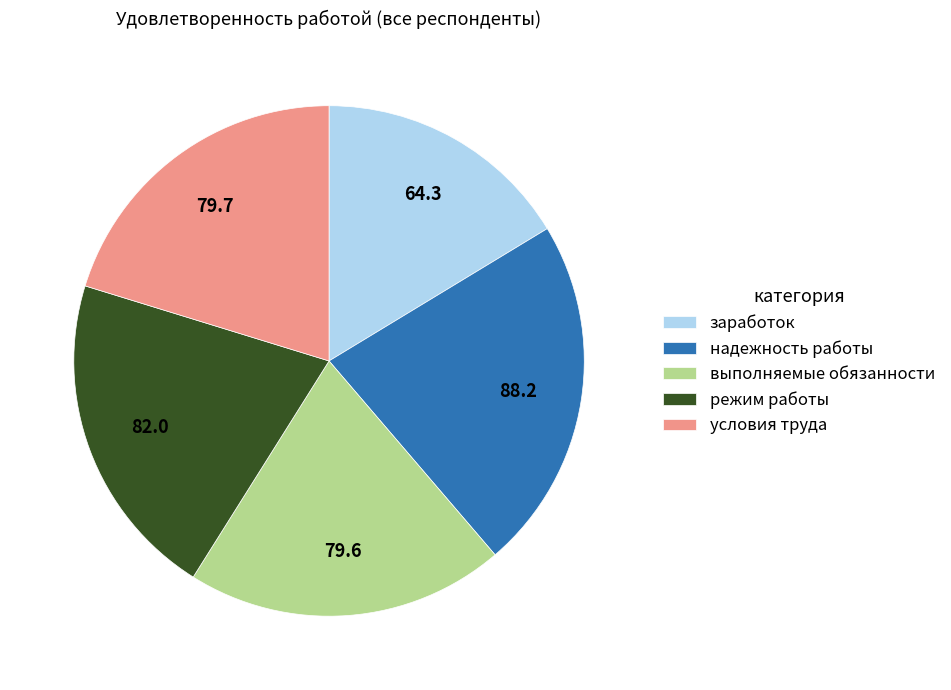

The выполняемые обязанности slice represents 26% of the pie. True or false?

False